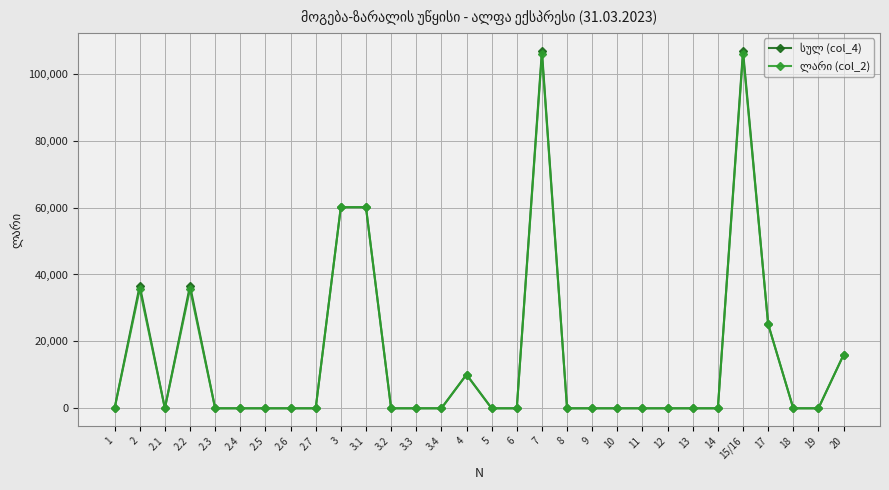

What is the label of the 26th point from the left?

15/16